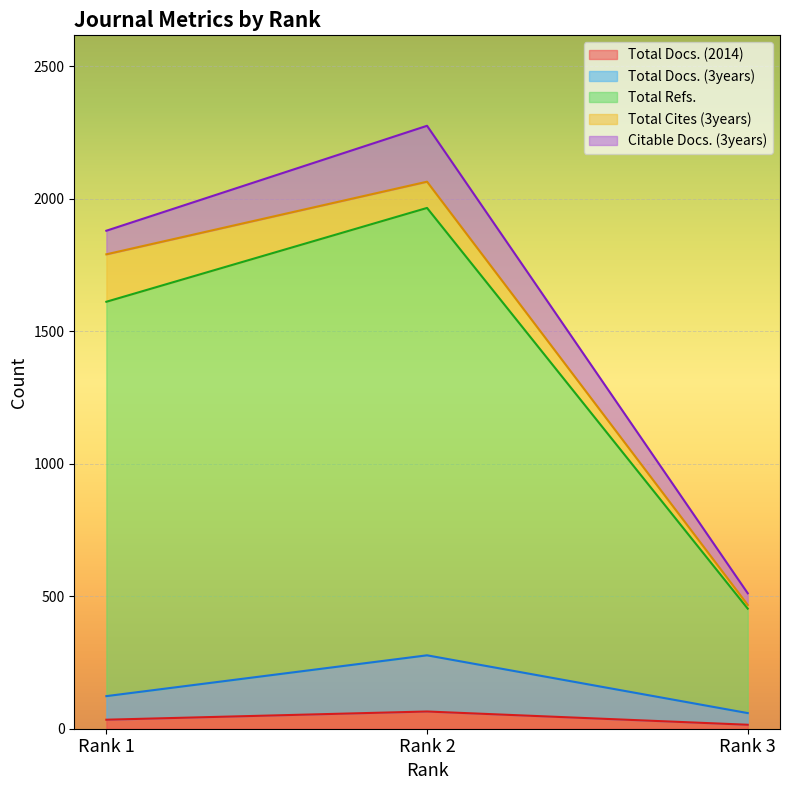

Which has a higher value, Rank 2 or Rank 1?

Rank 2